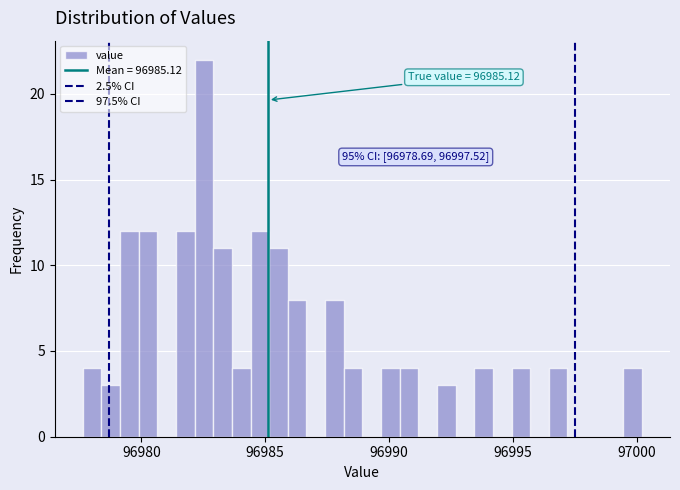

Around what value on the x-axis is the tallest bar? Give the approximate position of its centre, as read against the axis.

96982.5